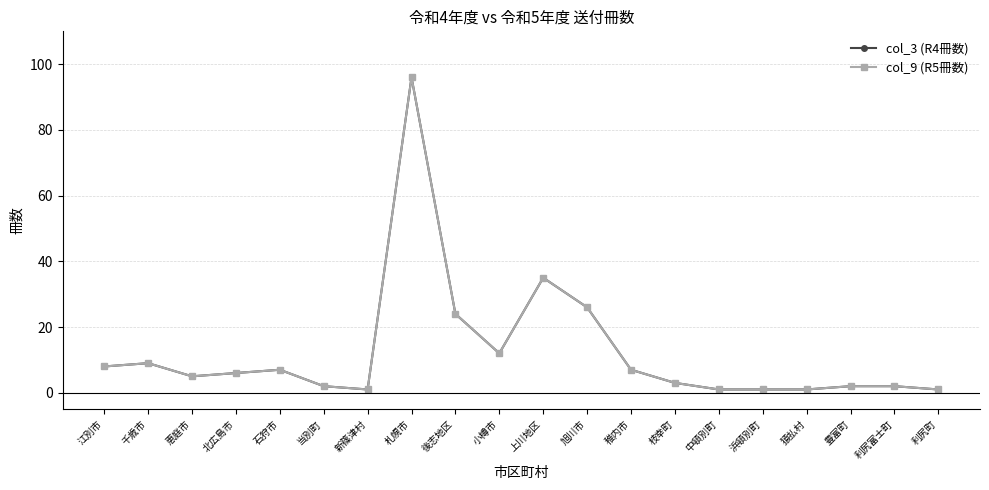

Does the chart have visible grid lines?

Yes